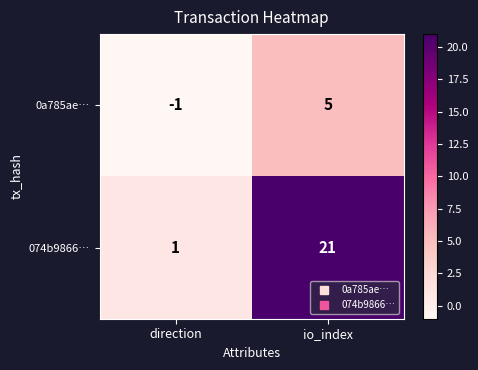

At io_index, list the series in order from largest to smallest.

074b9866…, 0a785ae…